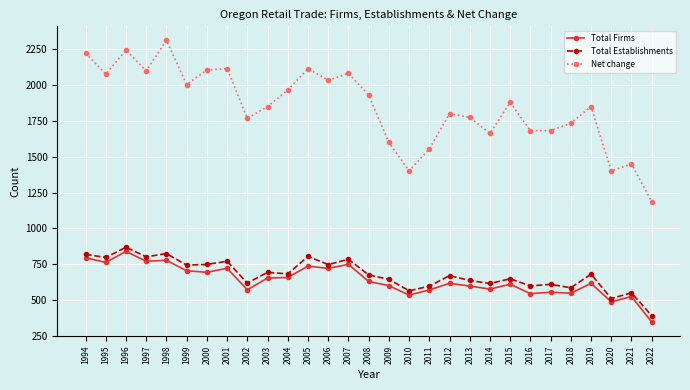

What is the spread (max minus min) of values at 2015?

1269